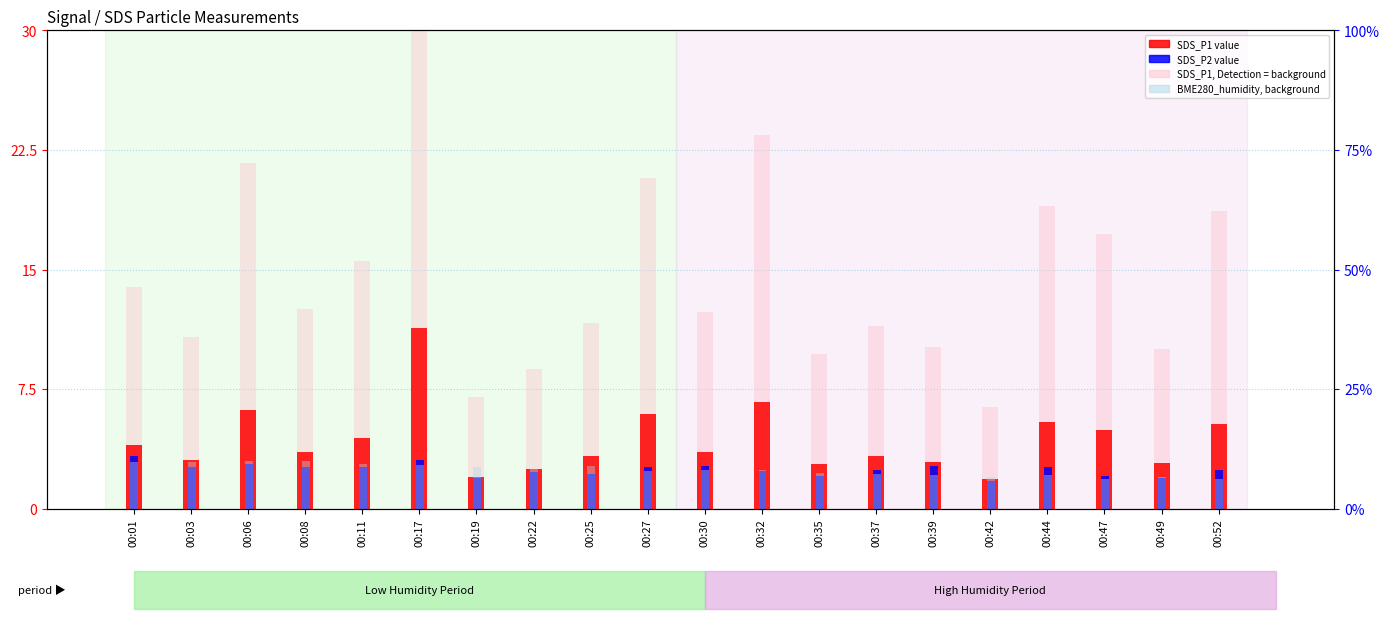

The SDS_P2 series shows 1.4 at 00:01. True or false?

False